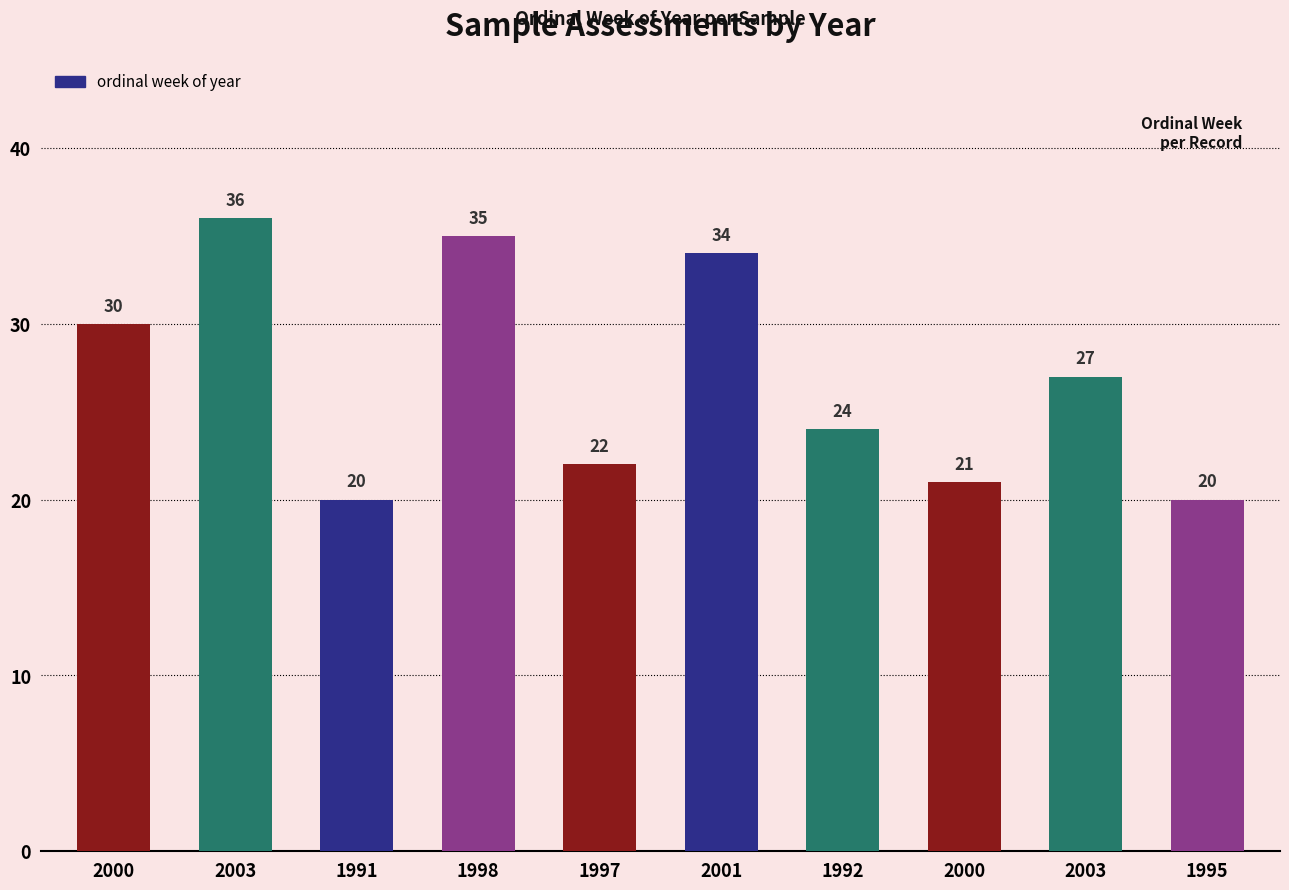

How many values are below 27?

5